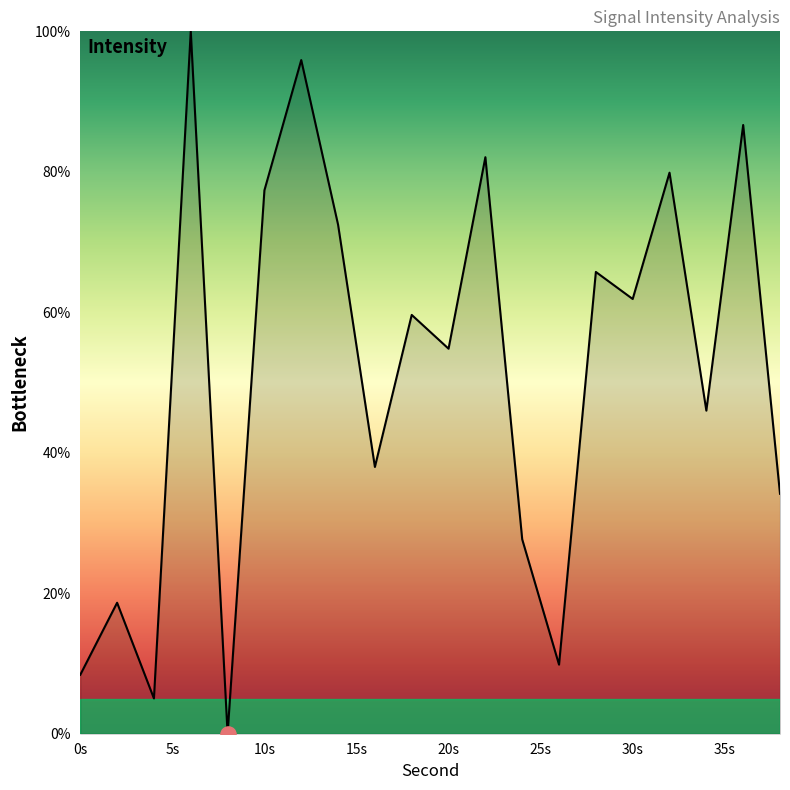

What is the difference between the maximum and minimum values?

100.0